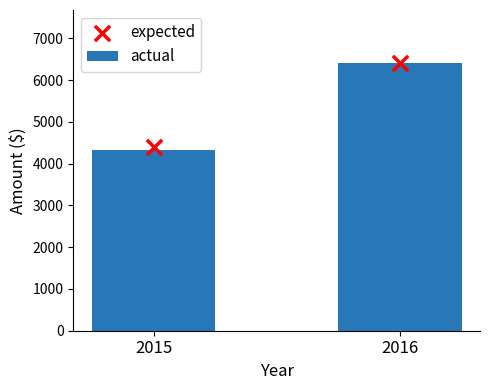

What are all the series names shown in the legend?

actual, expected